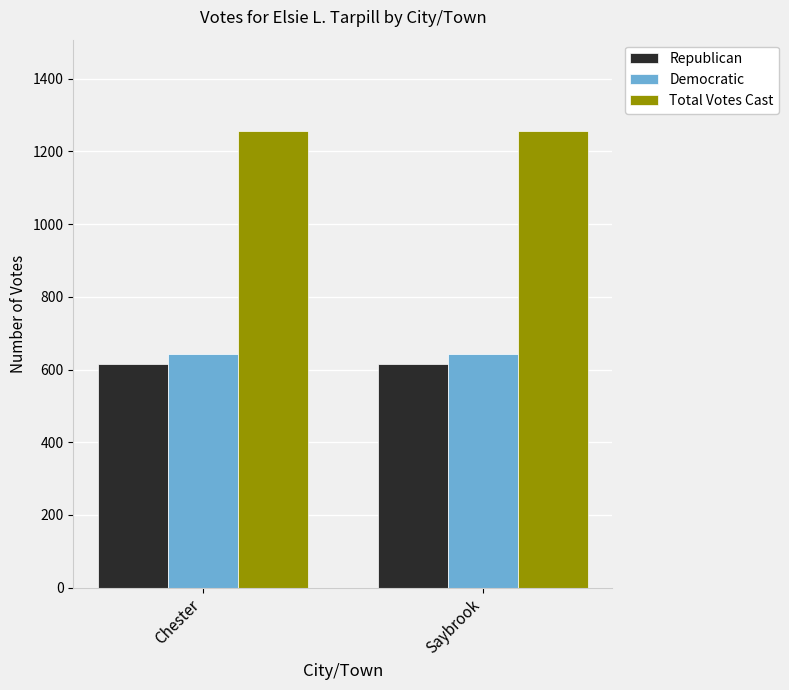

Reading left to right, what are all the values shown in this chart?

Republican: Chester=614	Saybrook=614
Democratic: Chester=642	Saybrook=642
Total Votes Cast: Chester=1256	Saybrook=1256